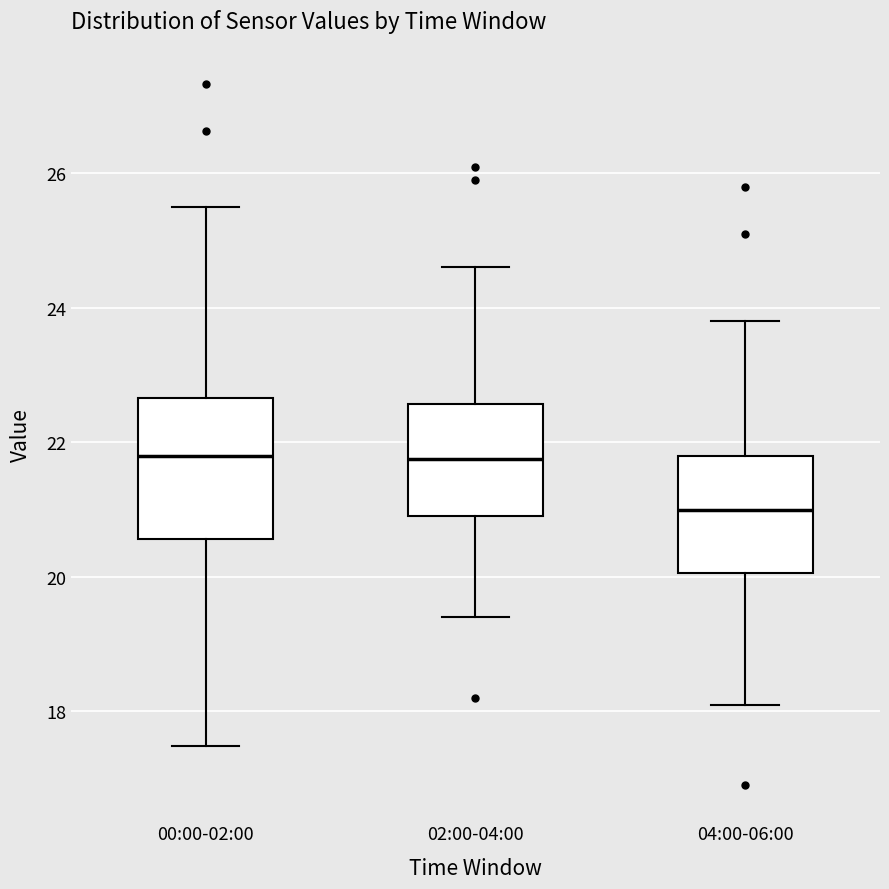

Which box has the lowest median line?

04:00-06:00